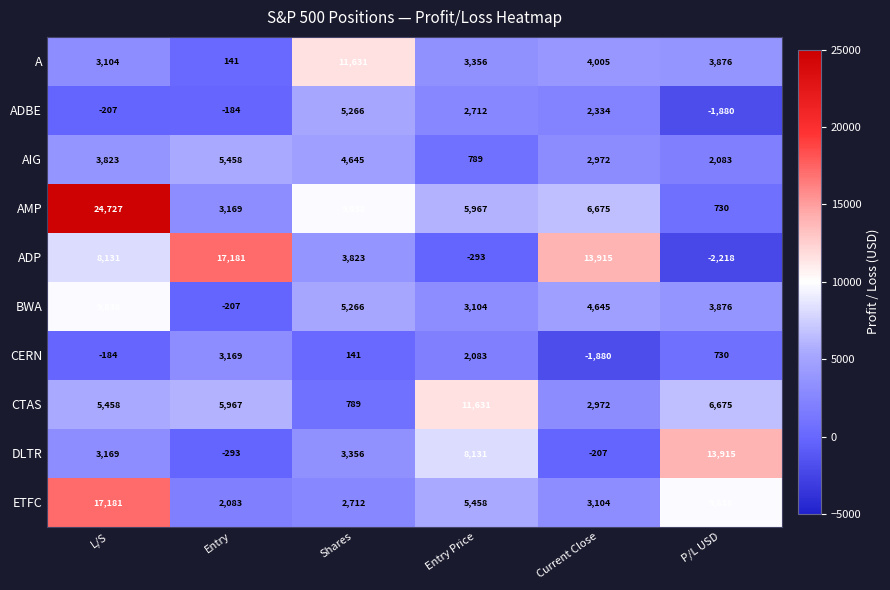

Which series changed the most between Shares and Current Close?

ADP